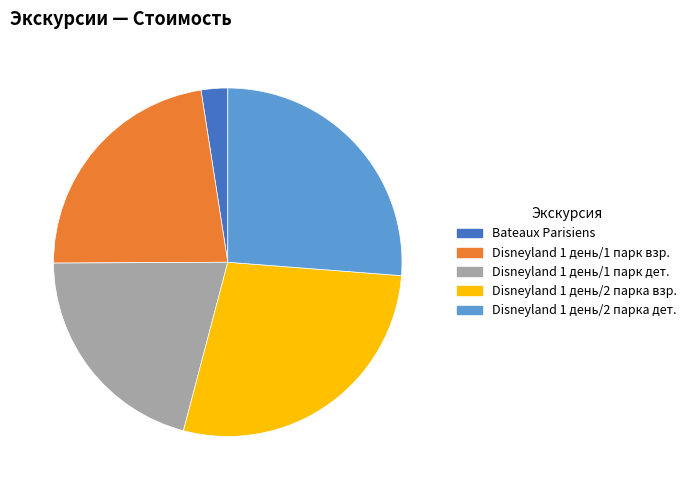

Is it true that Disneyland 1 день/2 парка взр. is 15% of the pie?

False